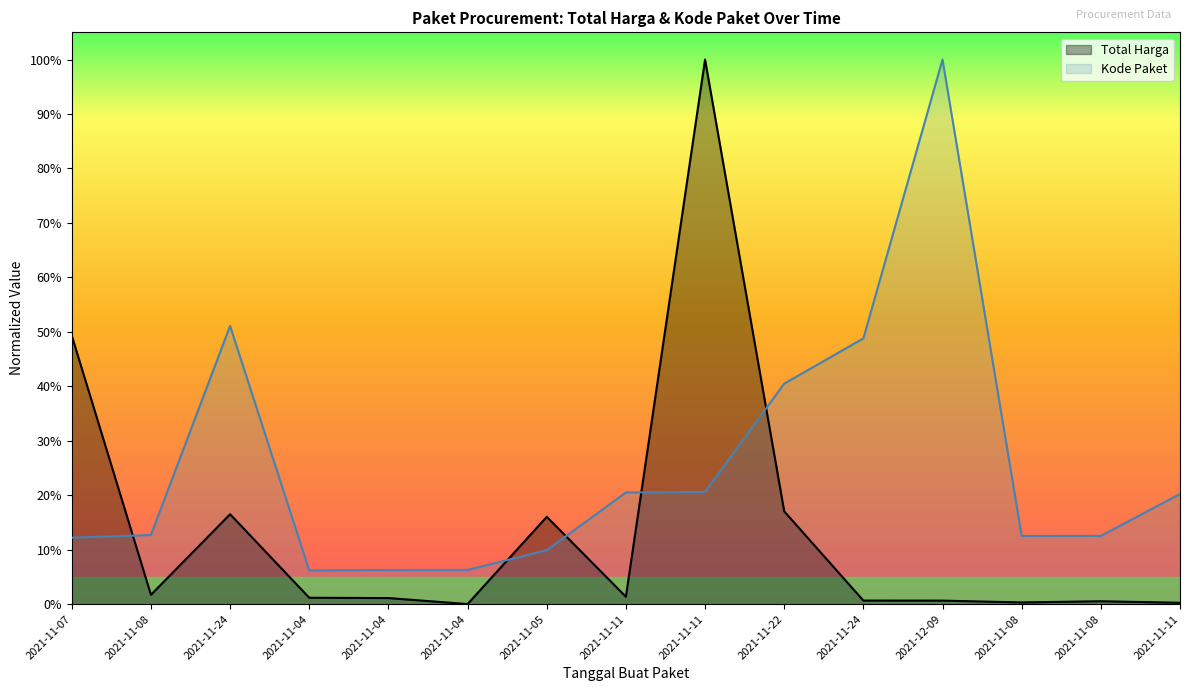

What is the label of the 5th point from the left?

2021-11-04